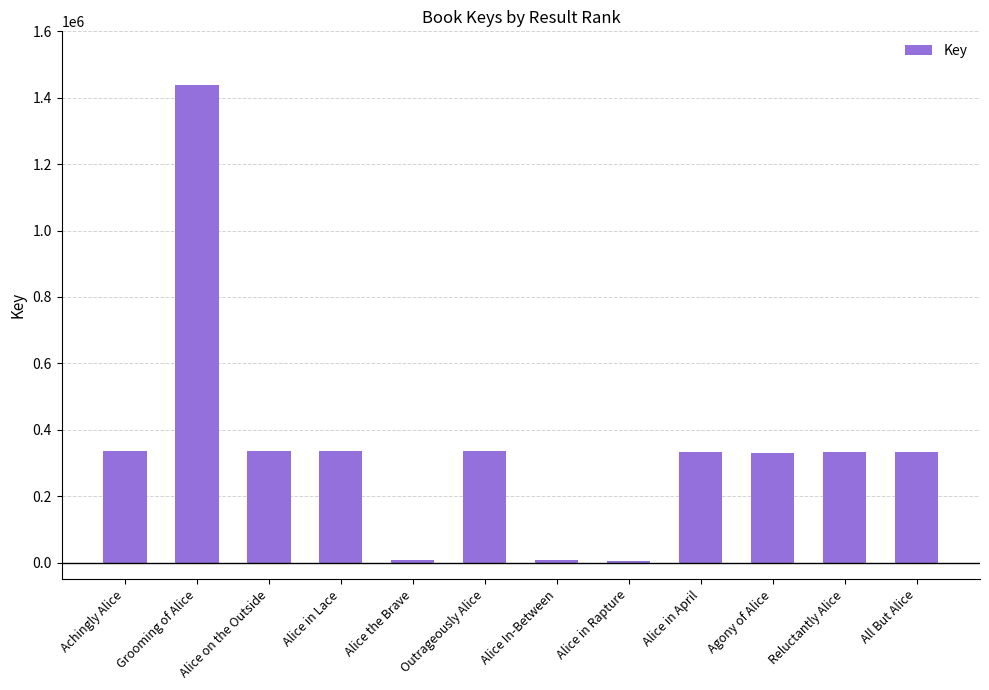

What is the greatest value displayed?

1438599